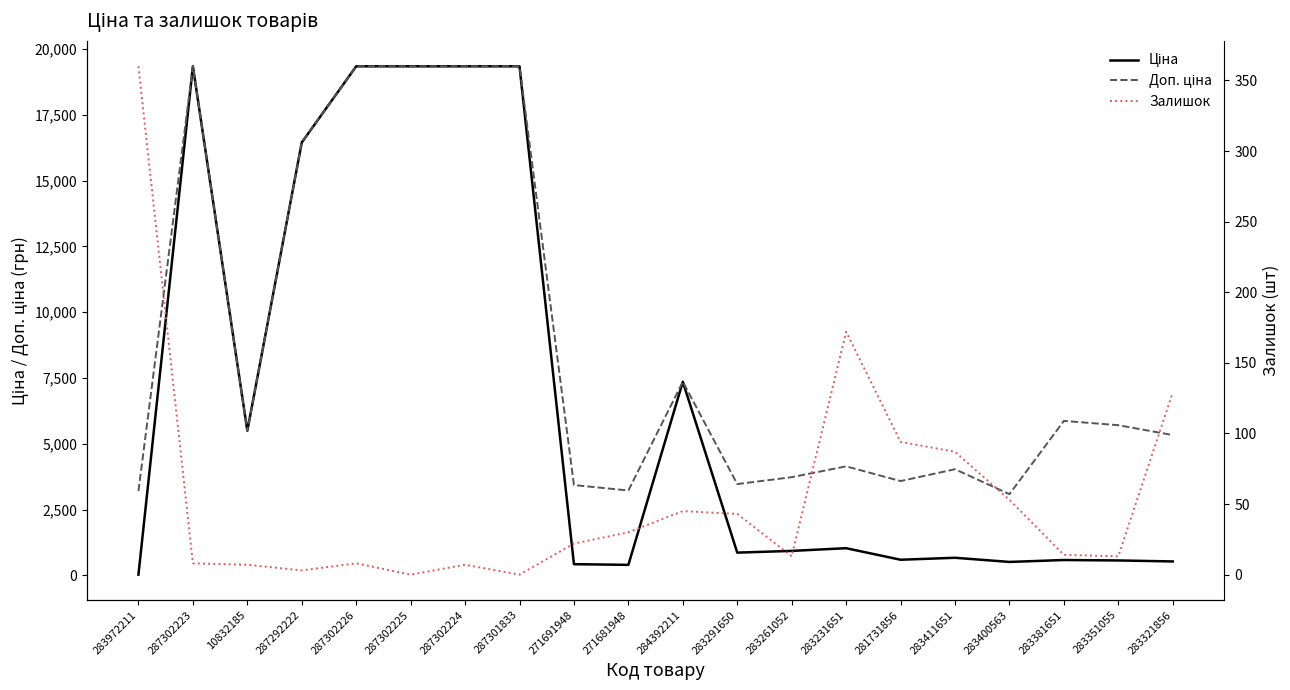

True or false: Ціна and Доп. ціна cross at least once.

False